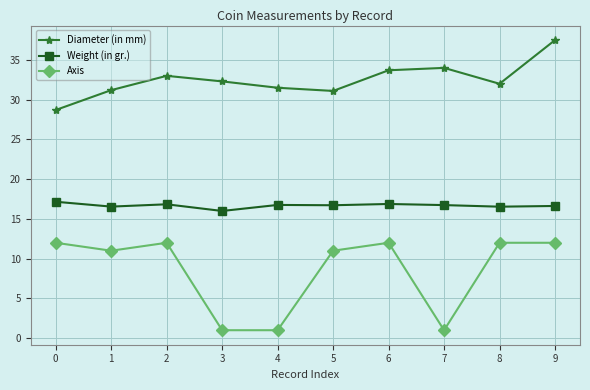

Count the number of categories in the chart.

10